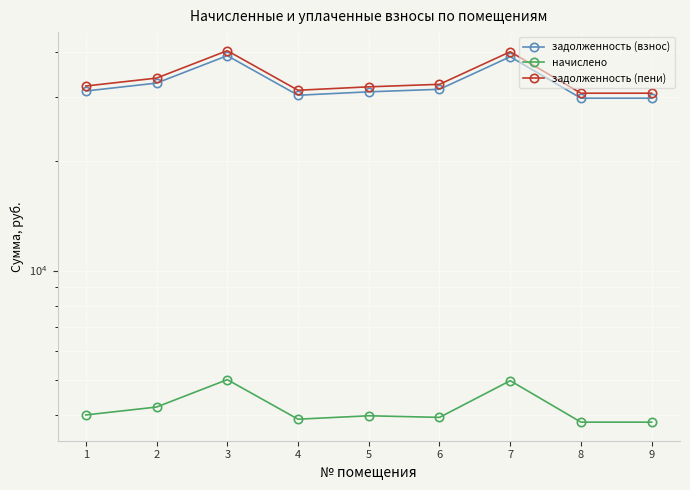

True or false: задолженность (взнос) and задолженность (пени) cross at least once.

False